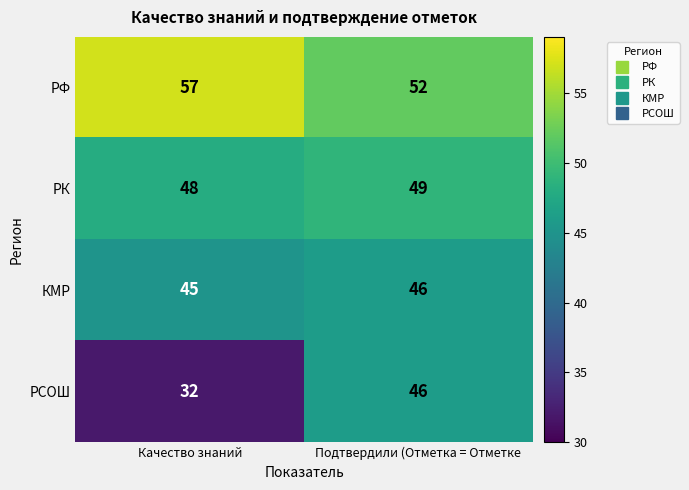

Reading left to right, transcribe all the data shown in this chart.

РФ: Качество знаний=57	Подтвердили (Отметка = Отметке=52
РК: Качество знаний=48	Подтвердили (Отметка = Отметке=49
КМР: Качество знаний=45	Подтвердили (Отметка = Отметке=46
РСОШ: Качество знаний=32	Подтвердили (Отметка = Отметке=46